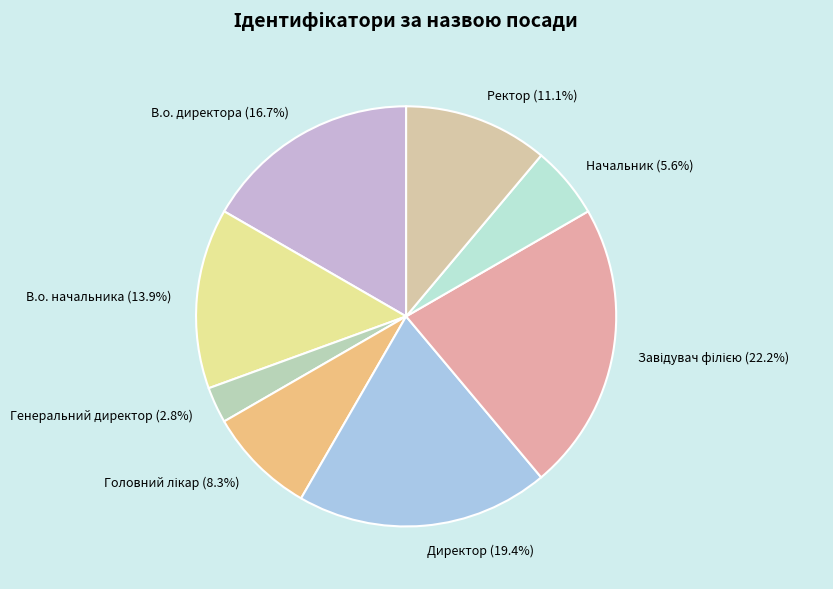

How many slices are in this pie chart?

8